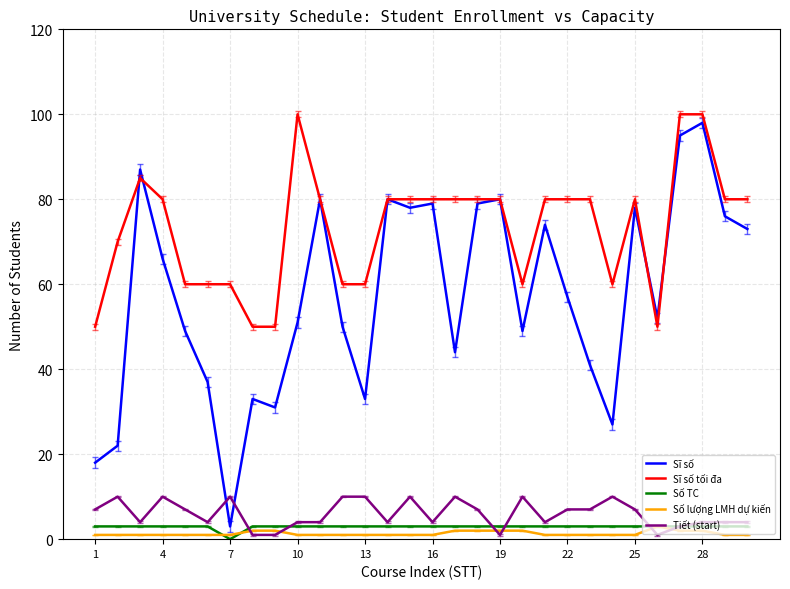

How many Sĩ số tối đa values are between 60 and 80?

22